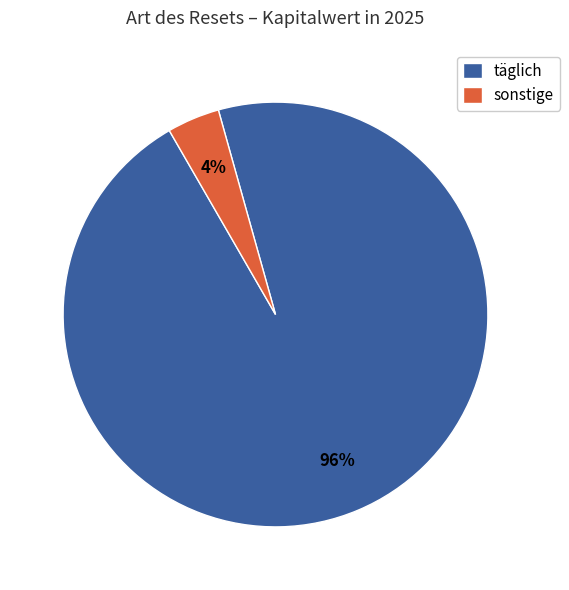

Is it true that täglich is 96% of the pie?

True